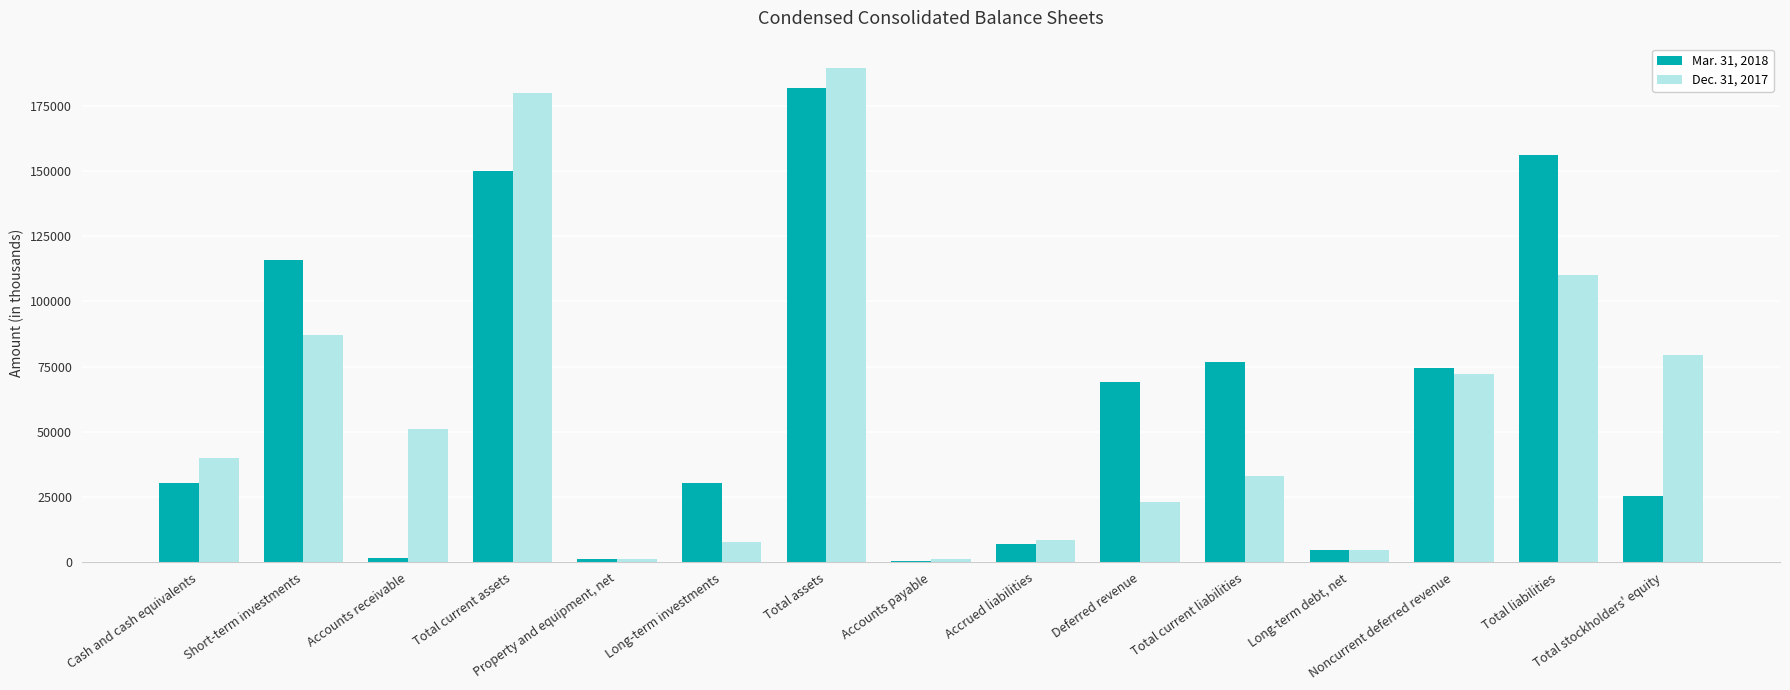

What is the sum of the Mar. 31, 2018 values at Long-term investments and Deferred revenue?

99505